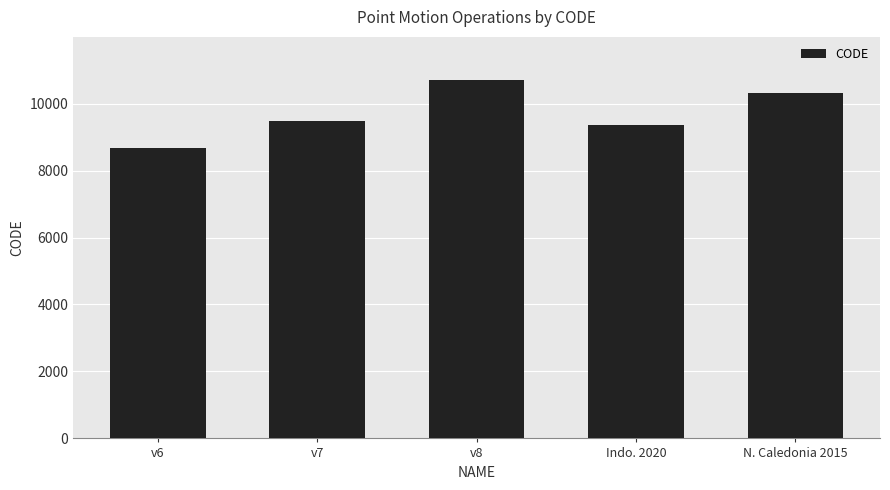

What is the sum of all values?

48564